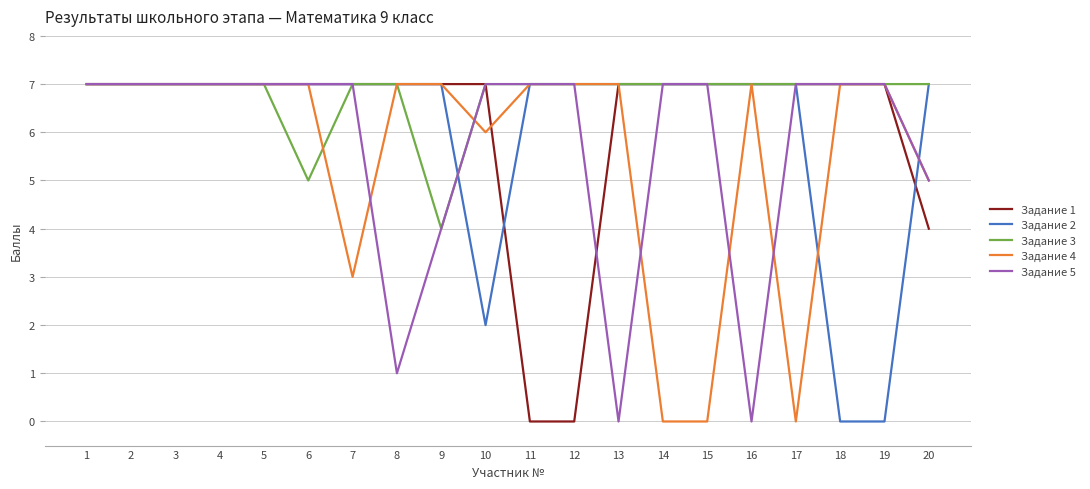

Reading left to right, list all the values displayed in this chart.

Задание 1: 7	7	7	7	7	7	7	7	7	7	0	0	7	7	7	7	7	7	7	4
Задание 2: 7	7	7	7	7	7	7	7	7	2	7	7	7	7	7	7	7	0	0	7
Задание 3: 7	7	7	7	7	5	7	7	4	7	7	7	7	7	7	7	7	7	7	7
Задание 4: 7	7	7	7	7	7	3	7	7	6	7	7	7	0	0	7	0	7	7	5
Задание 5: 7	7	7	7	7	7	7	1	4	7	7	7	0	7	7	0	7	7	7	5